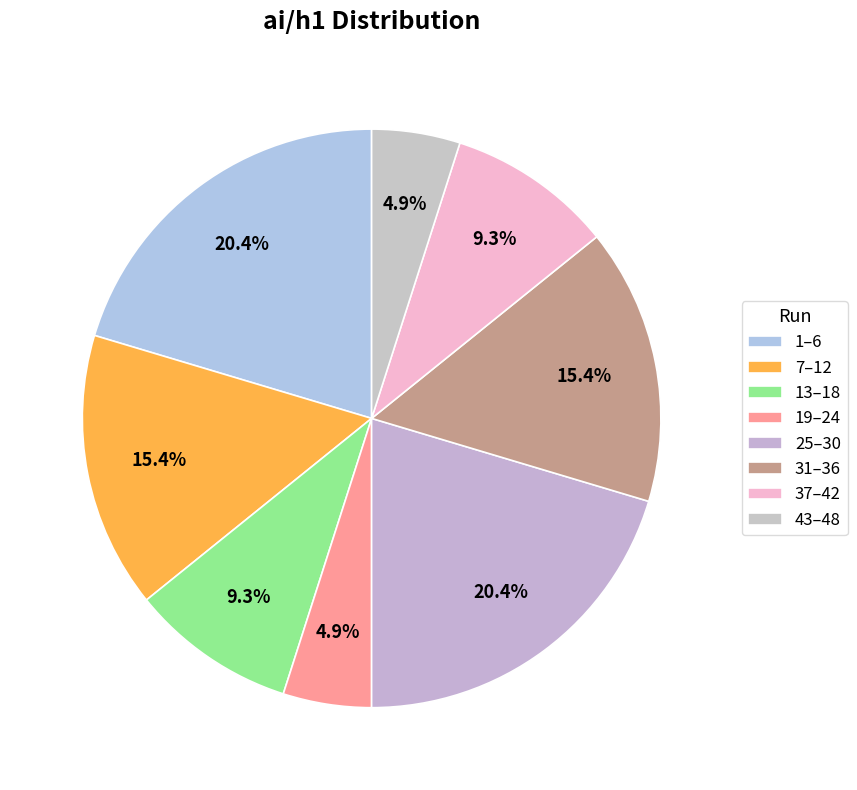

How many segments does this pie chart have?

8